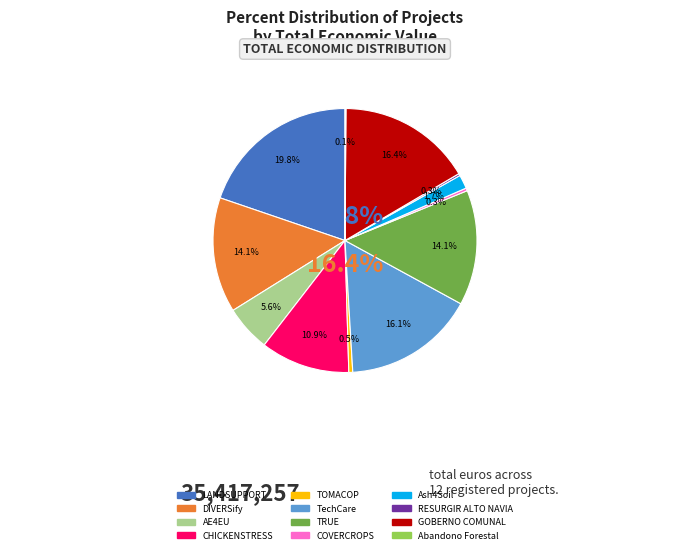

How many slices are in this pie chart?

12